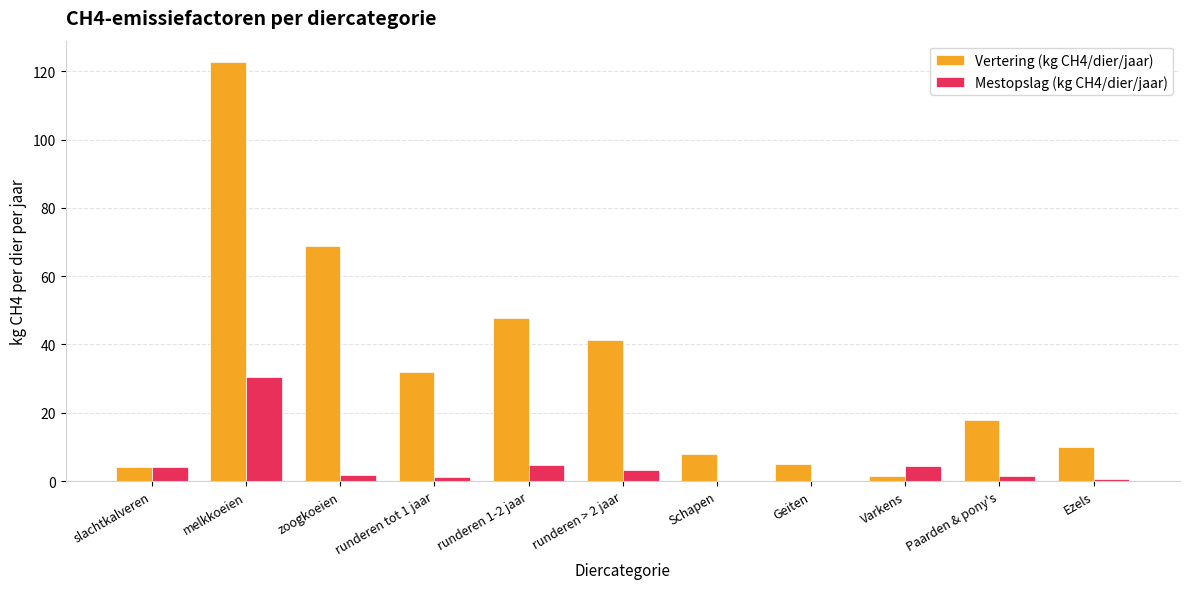

What are all the series names shown in the legend?

Vertering (kg CH4/dier/jaar), Mestopslag (kg CH4/dier/jaar)